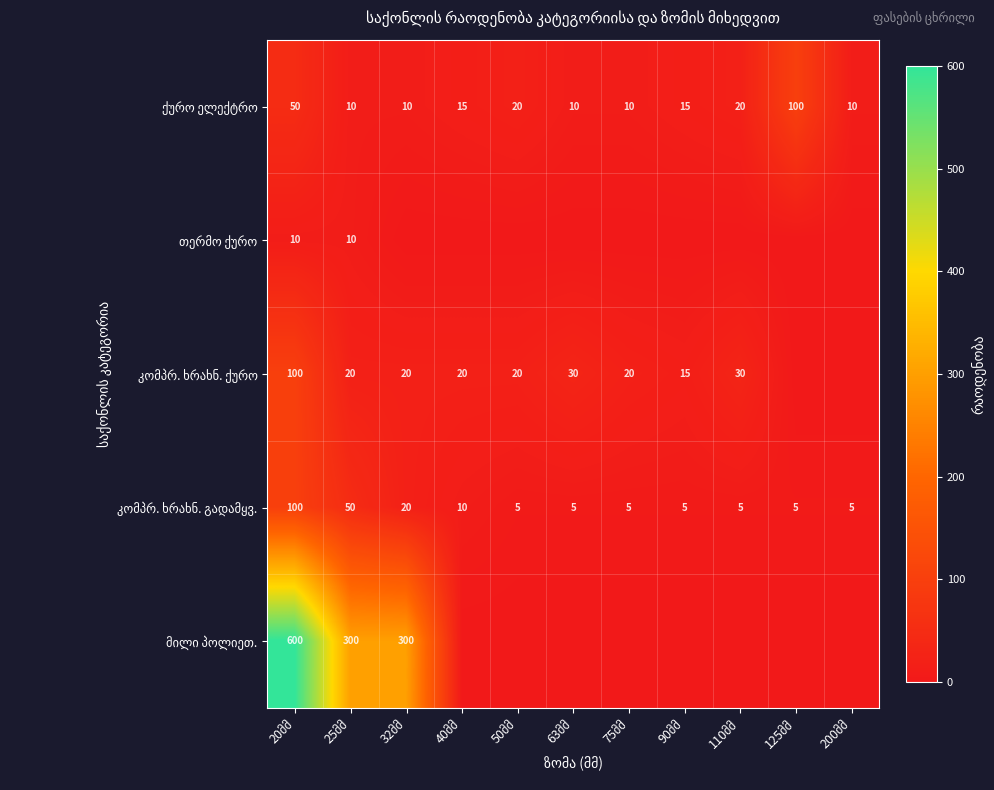

What is the maximum value for თერმო ქურო?

10